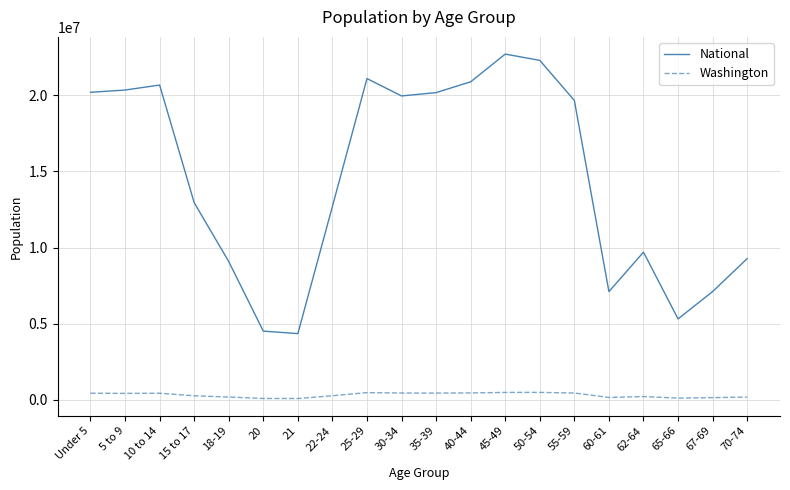

Count the number of categories in the chart.

20